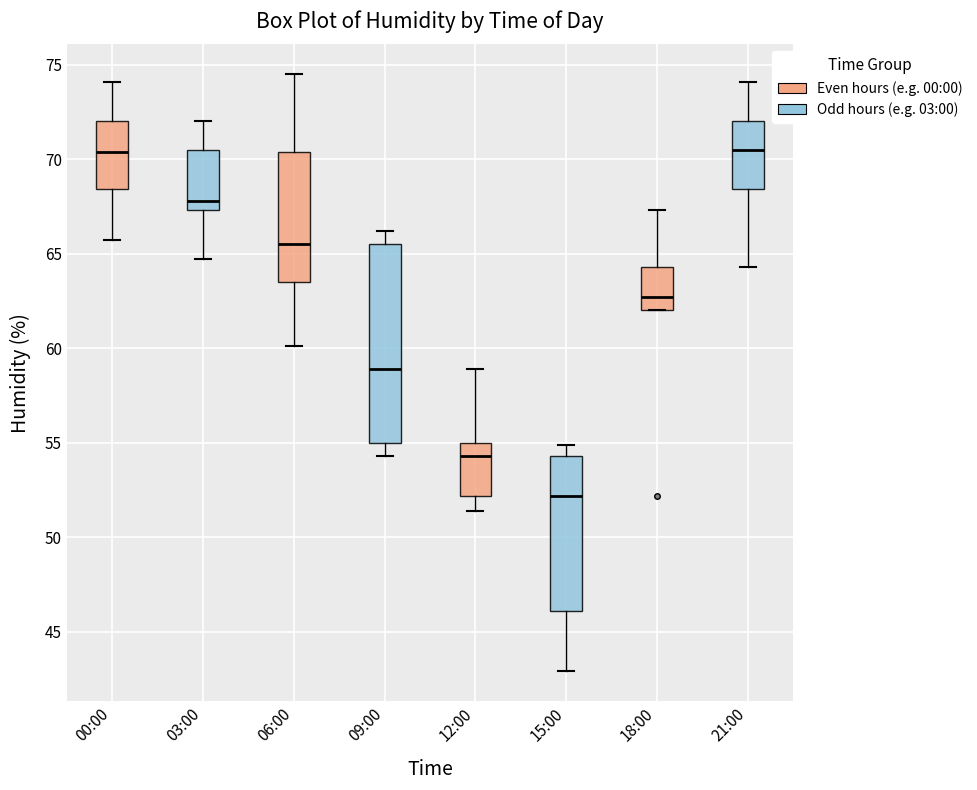

Reading left to right, transcribe this box plot: for each box, give where its median line is, the range the box spans, and where its two whiskers end, as read against the y-axis. The values are not printed on the chart, so give them approximately, as read against the axis.

00:00: median 70.5, box 68.5 to 72.0, whiskers 65.5 to 74.0
03:00: median 68.0, box 67.5 to 70.5, whiskers 64.5 to 72.0
06:00: median 65.5, box 63.5 to 70.5, whiskers 60.0 to 74.5
09:00: median 59.0, box 55.0 to 65.5, whiskers 54.5 to 66.0
12:00: median 54.5, box 52.0 to 55.0, whiskers 51.5 to 59.0
15:00: median 52.0, box 46.0 to 54.5, whiskers 43.0 to 55.0
18:00: median 62.5, box 62.0 to 64.5, whiskers 62.0 to 67.5
21:00: median 70.5, box 68.5 to 72.0, whiskers 64.5 to 74.0